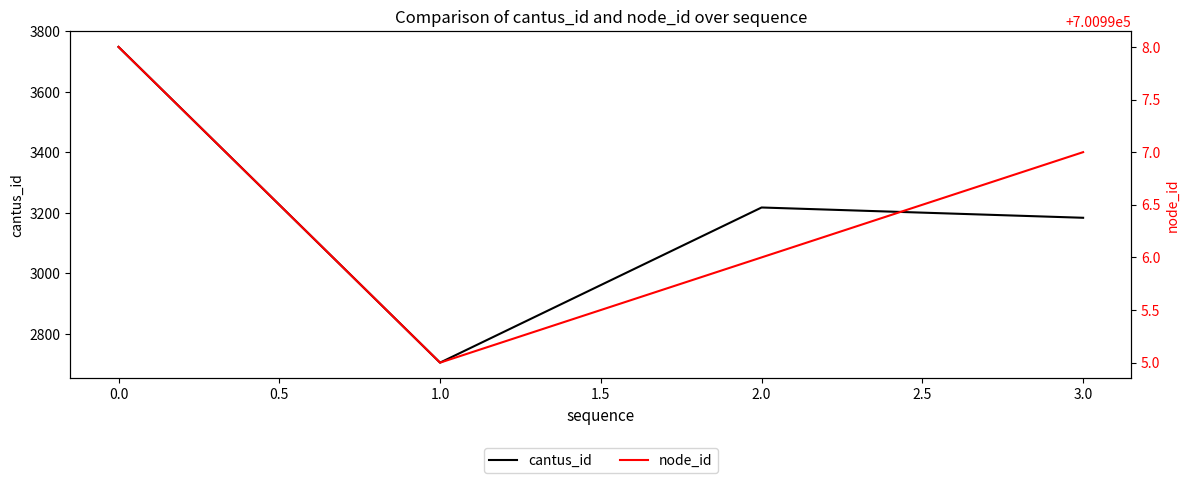

How many values in the node_id series are below 700997?

2